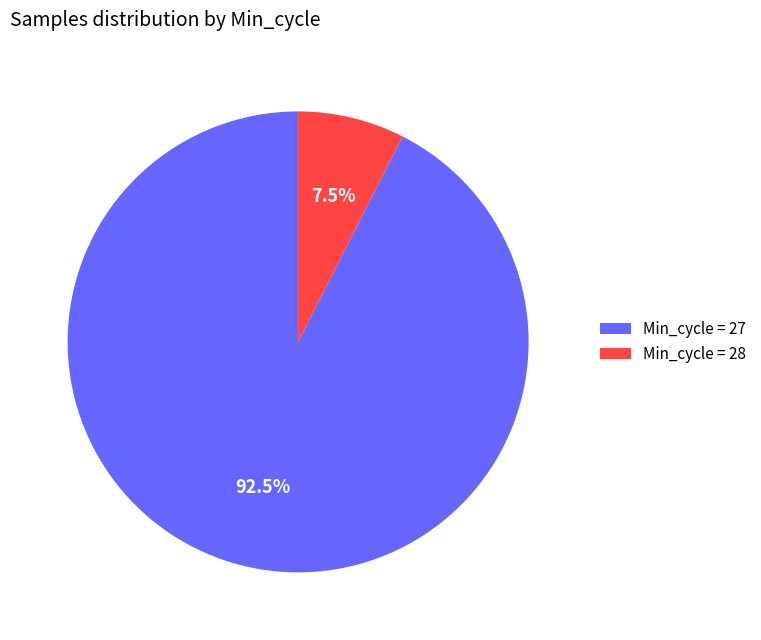

What is the total percentage of Min_cycle = 28 and Min_cycle = 27?

100.0%